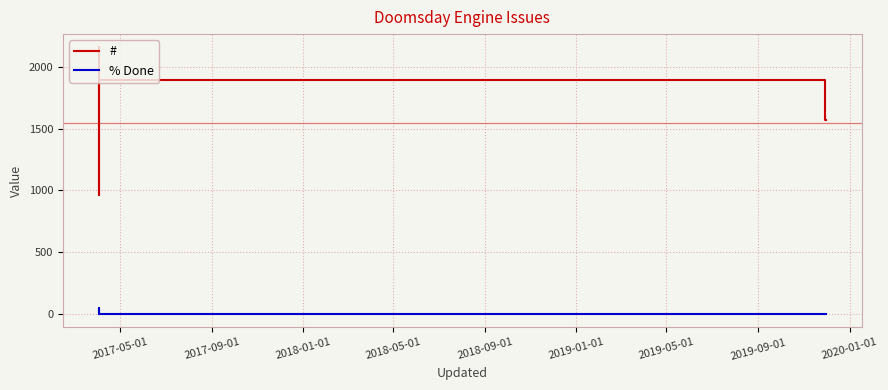

True or false: % Done and # intersect in this chart.

False